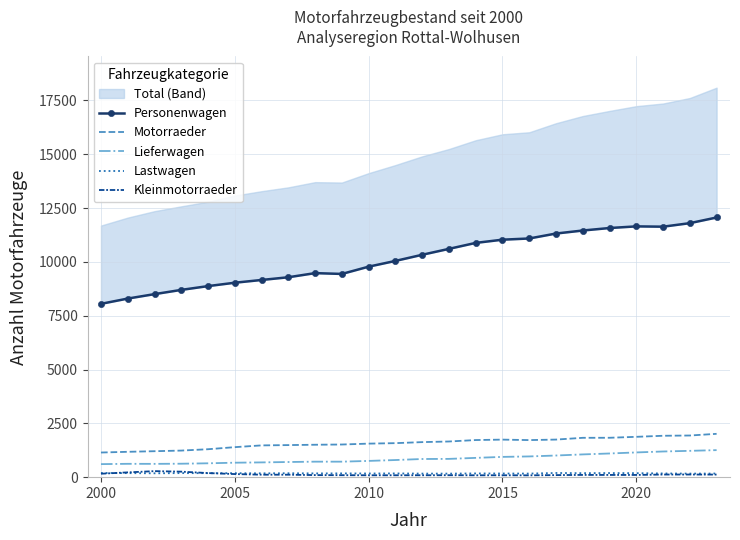

What is the difference between the maximum and second lowest values in the Lieferwagen series?

638